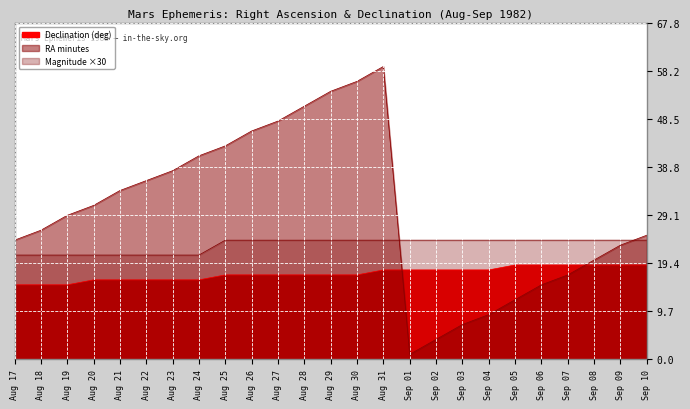

How many data points in RA (min) are above 29?

12